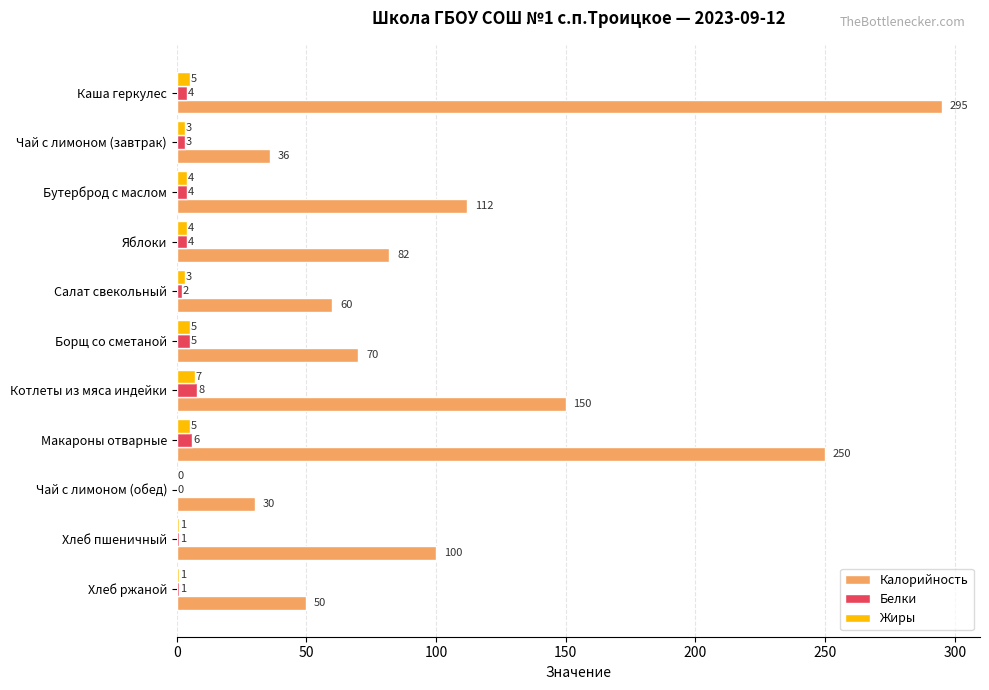

What is the greatest value displayed?

295